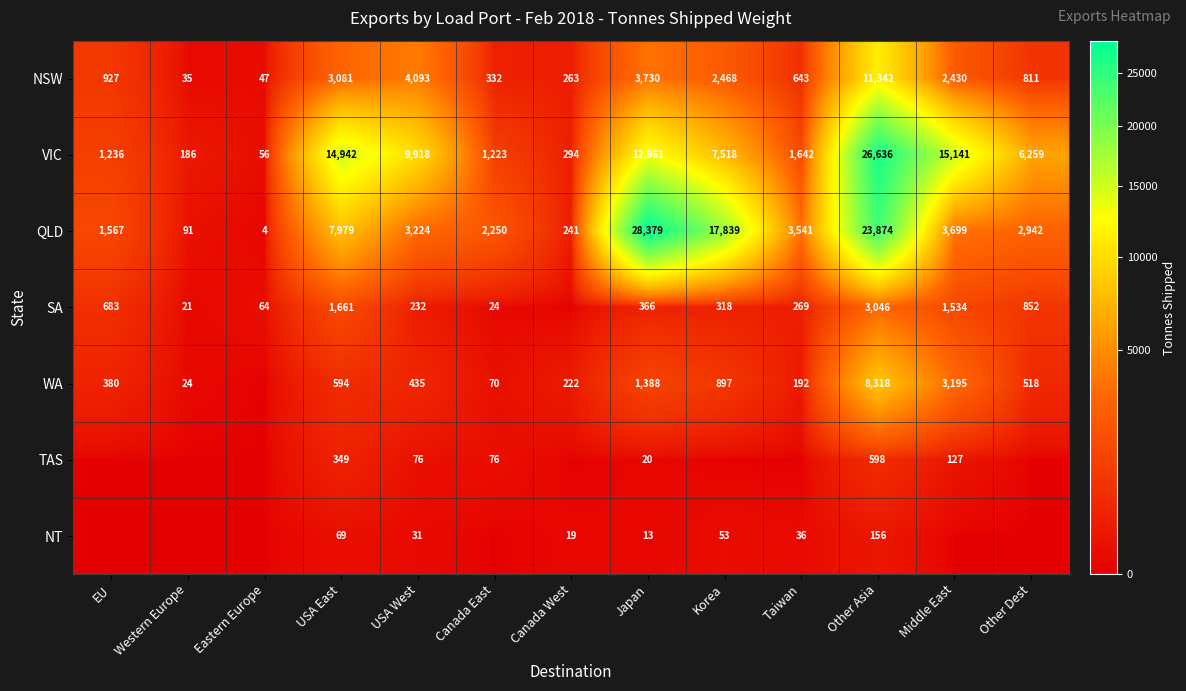

What is the average value of the QLD series?

7356